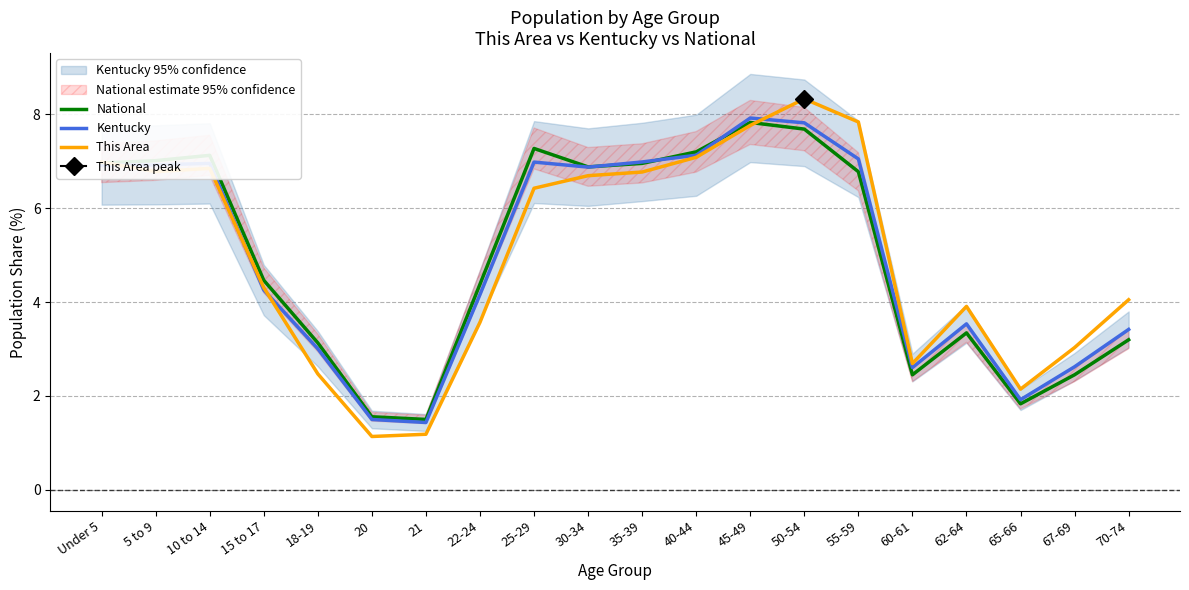

Reading left to right, list all the values displayed in this chart.

National: Under 5=7.0	5 to 9=7.0	10 to 14=7.1	15 to 17=4.5	18-19=3.1	20=1.6	21=1.5	22-24=4.4	25-29=7.3	30-34=6.9	35-39=7.0	40-44=7.2	45-49=7.8	50-54=7.7	55-59=6.8	60-61=2.5	62-64=3.3	65-66=1.8	67-69=2.5	70-74=3.2
Kentucky: Under 5=6.9	5 to 9=6.9	10 to 14=7.0	15 to 17=4.3	18-19=3.0	20=1.5	21=1.4	22-24=4.2	25-29=7.0	30-34=6.9	35-39=7.0	40-44=7.1	45-49=7.9	50-54=7.8	55-59=7.0	60-61=2.6	62-64=3.5	65-66=1.9	67-69=2.6	70-74=3.4
This Area: Under 5=7.0	5 to 9=6.8	10 to 14=6.8	15 to 17=4.3	18-19=2.5	20=1.1	21=1.2	22-24=3.6	25-29=6.4	30-34=6.7	35-39=6.8	40-44=7.1	45-49=7.8	50-54=8.3	55-59=7.8	60-61=2.7	62-64=3.9	65-66=2.1	67-69=3.0	70-74=4.0